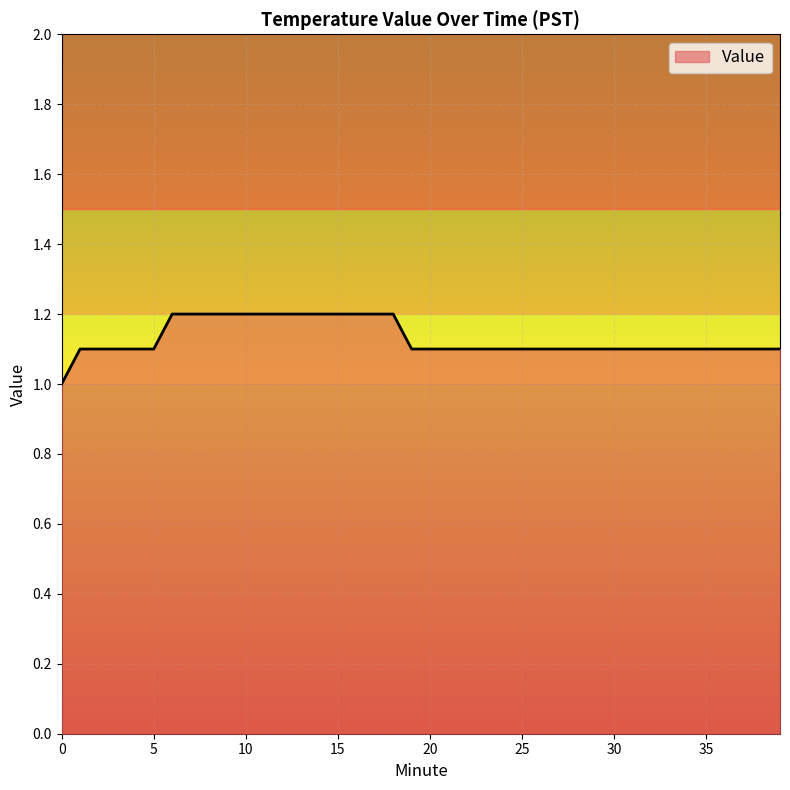

What is the minimum value shown in the chart?

1.0